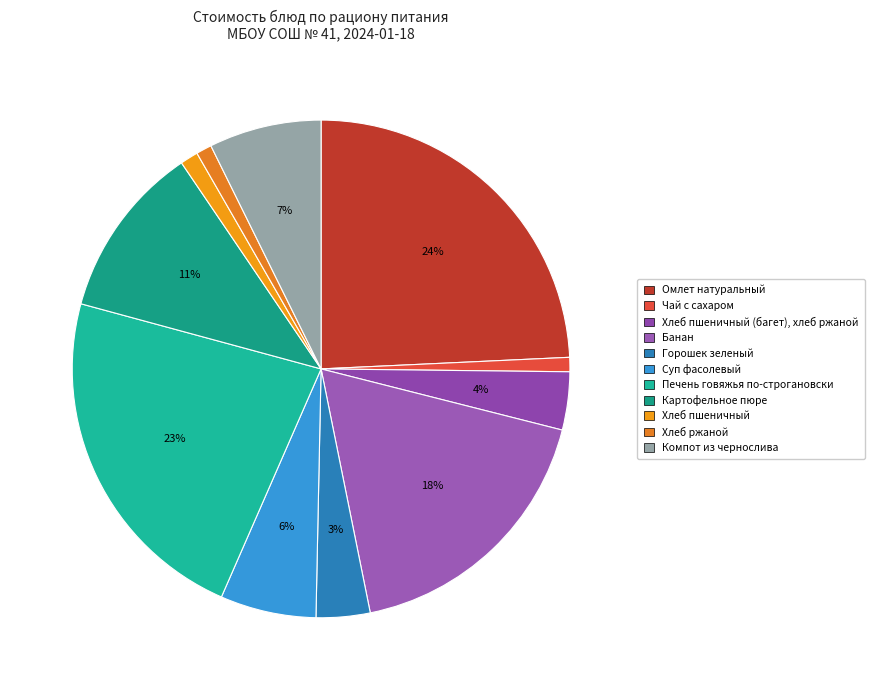

Approximately how many times larger is the value at Хлеб ржаной compared to Чай с сахаром?

1.1